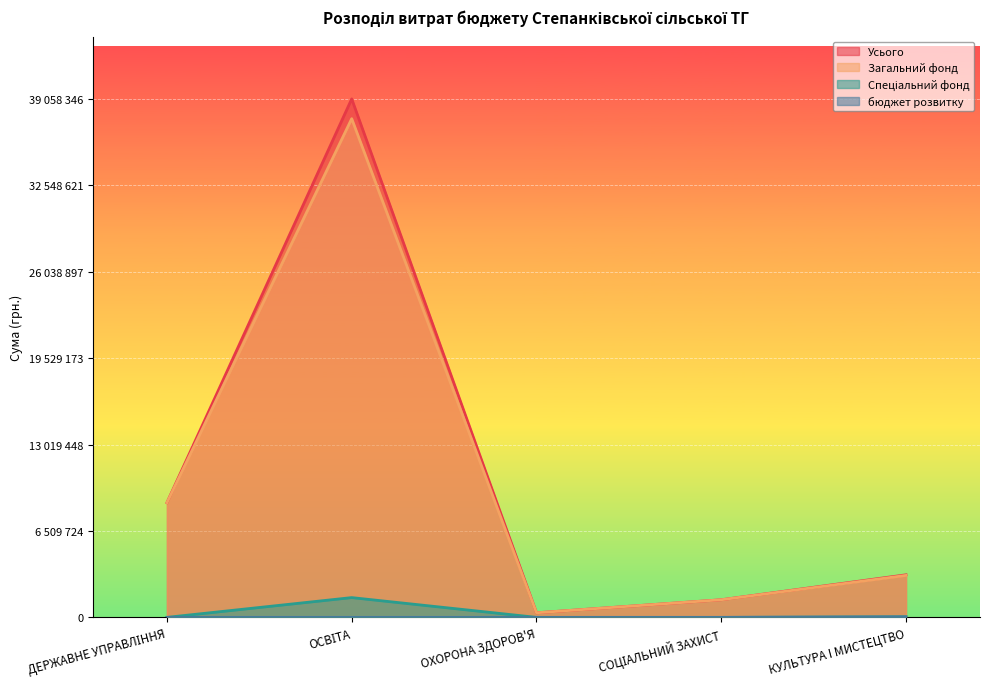

Reading left to right, list all the values displayed in this chart.

Усього: ДЕРЖАВНЕ УПРАВЛІННЯ=8641980	ОСВІТА=39058346	ОХОРОНА ЗДОРОВ'Я=345476	СОЦІАЛЬНИЙ ЗАХИСТ=1326631	КУЛЬТУРА I МИСТЕЦТВО=3205007
Загальний фонд: ДЕРЖАВНЕ УПРАВЛІННЯ=8641980	ОСВІТА=37569033	ОХОРОНА ЗДОРОВ'Я=345476	СОЦІАЛЬНИЙ ЗАХИСТ=1326631	КУЛЬТУРА I МИСТЕЦТВО=3161047
Спеціальний фонд: ДЕРЖАВНЕ УПРАВЛІННЯ=0	ОСВІТА=1489313	ОХОРОНА ЗДОРОВ'Я=0	СОЦІАЛЬНИЙ ЗАХИСТ=0	КУЛЬТУРА I МИСТЕЦТВО=43960
бюджет розвитку: ДЕРЖАВНЕ УПРАВЛІННЯ=0	ОСВІТА=0	ОХОРОНА ЗДОРОВ'Я=0	СОЦІАЛЬНИЙ ЗАХИСТ=0	КУЛЬТУРА I МИСТЕЦТВО=36000